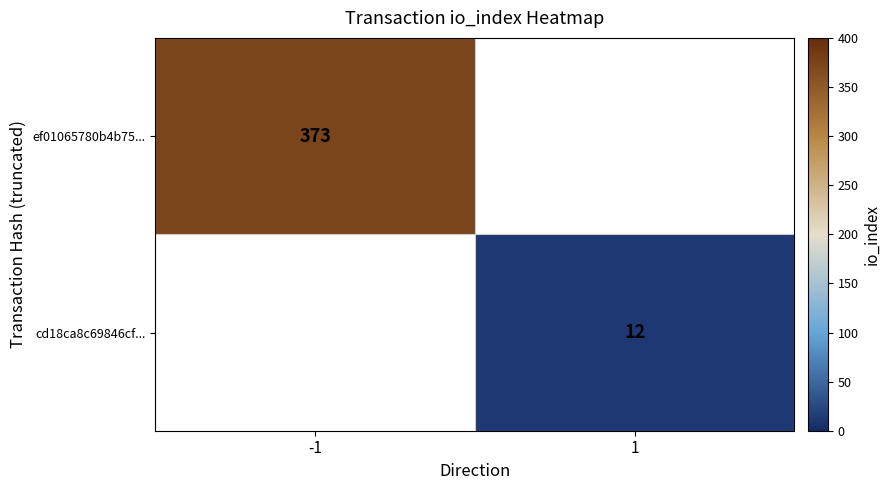

How many categories are shown in the chart?

2